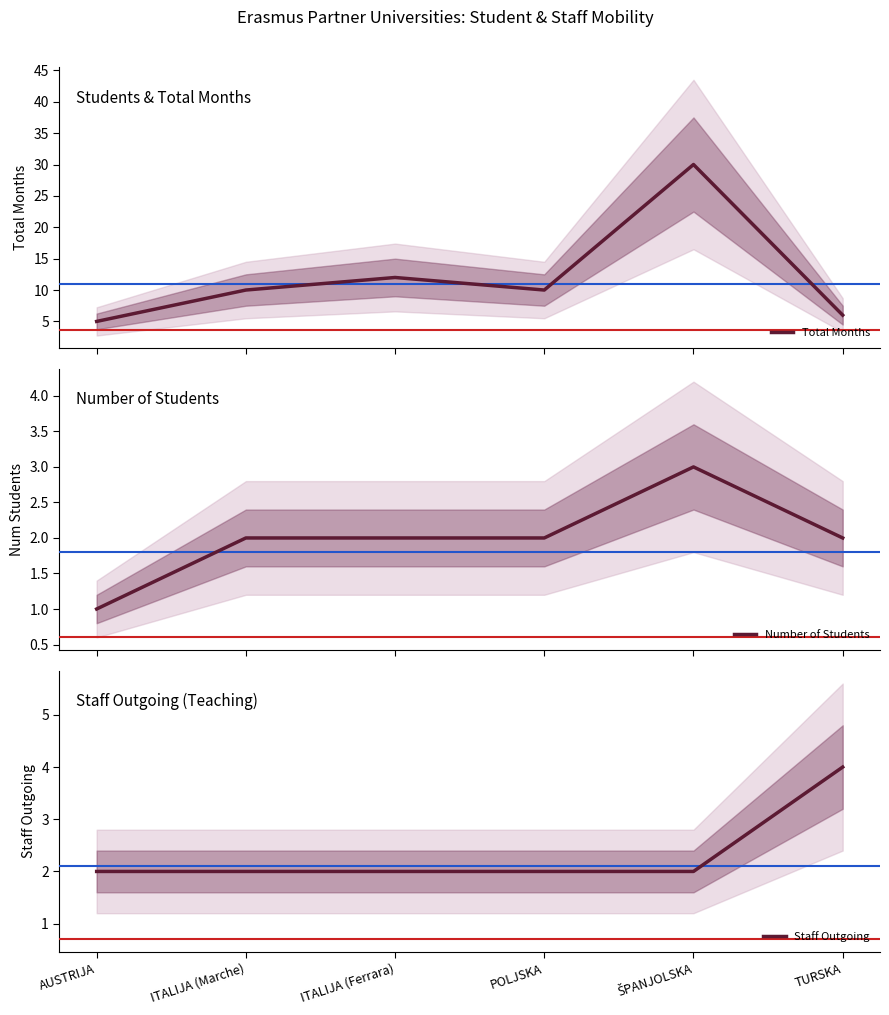

What is the label of the 6th point from the left?

TURSKA